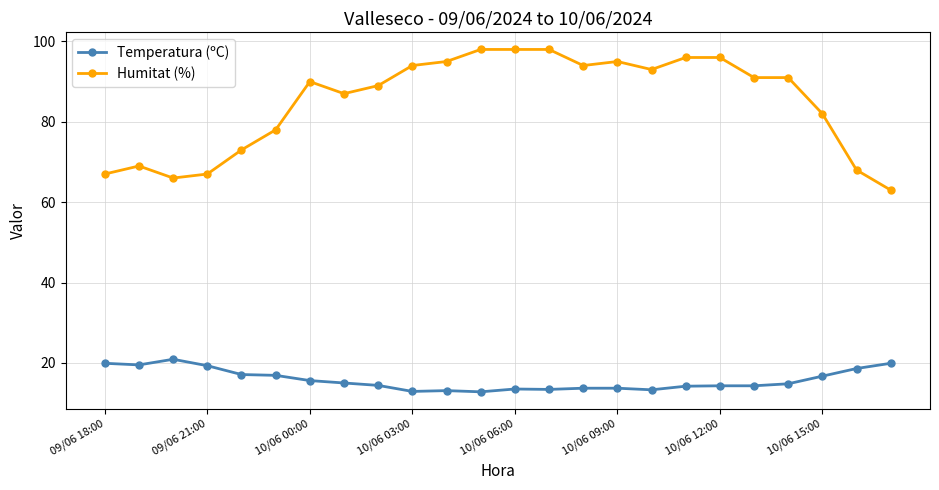

What is the difference between the maximum and minimum values in the Humitat (%) series?

35.0